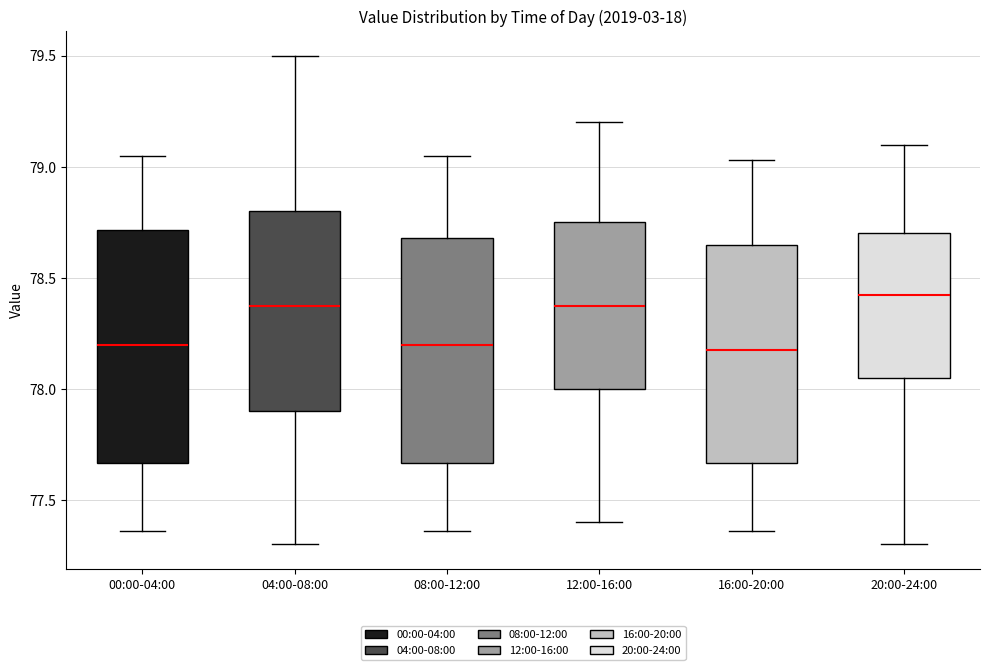

Reading left to right, read every box against the y-axis: the position of its median line, the range the box covers, and the ends of its whiskers. The values are not printed on the chart, so give them approximately, as read against the axis.

00:00-04:00: median 78.20, box 77.65 to 78.70, whiskers 77.35 to 79.05
04:00-08:00: median 78.40, box 77.90 to 78.80, whiskers 77.30 to 79.50
08:00-12:00: median 78.20, box 77.65 to 78.70, whiskers 77.35 to 79.05
12:00-16:00: median 78.40, box 78.00 to 78.75, whiskers 77.40 to 79.20
16:00-20:00: median 78.20, box 77.65 to 78.65, whiskers 77.35 to 79.05
20:00-24:00: median 78.45, box 78.05 to 78.70, whiskers 77.30 to 79.10